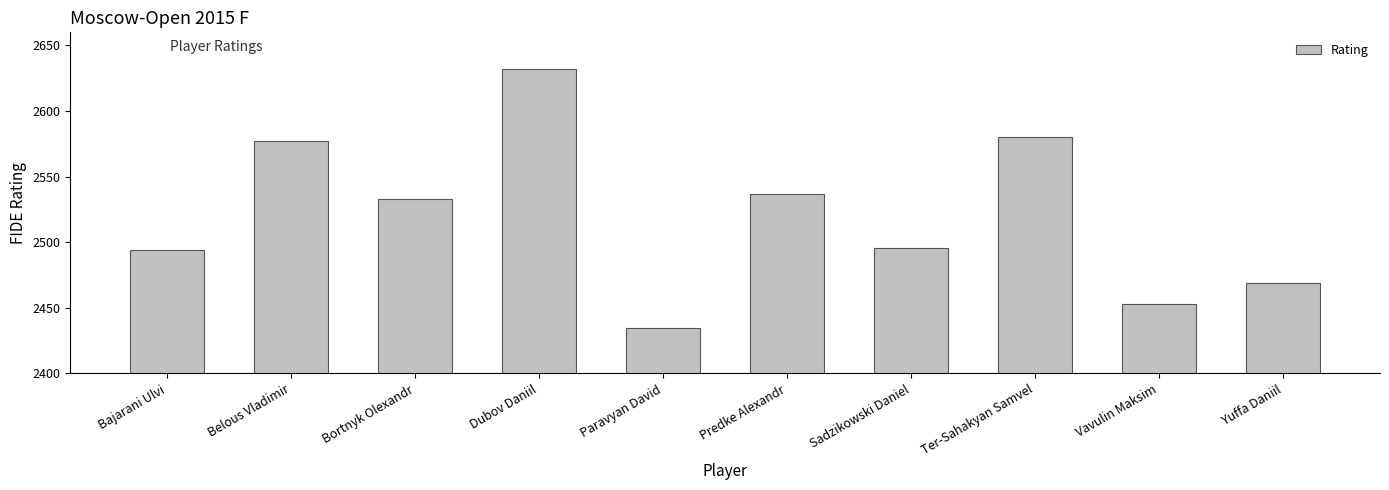

Which label corresponds to the largest value in the chart?

Dubov Daniil